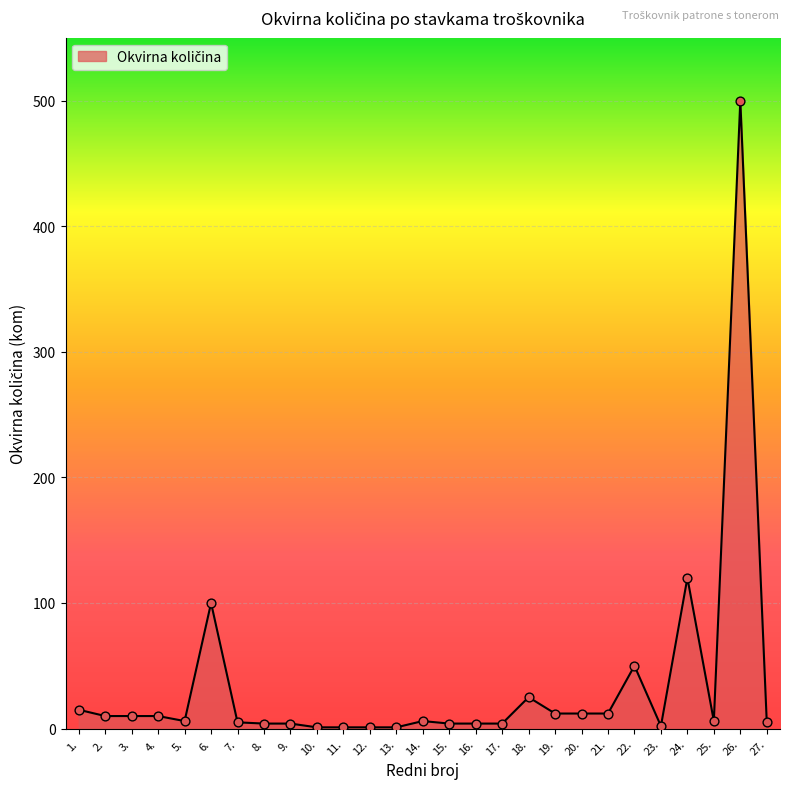

Approximately how many times larger is the value at 19. compared to 8.?

3.0